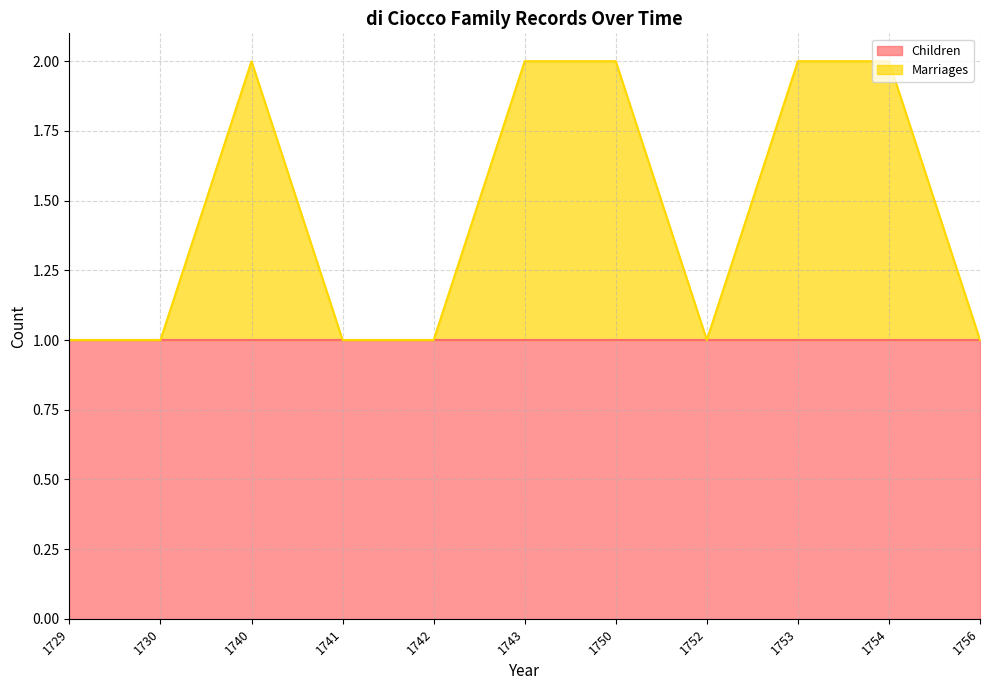

Between 1730 and 1752, which is larger?

1730